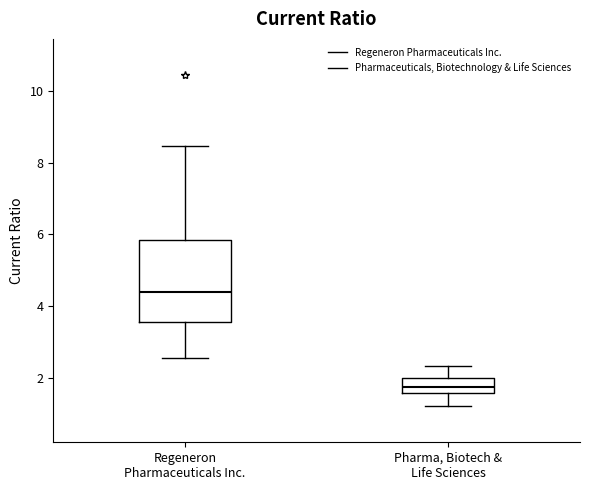

Reading left to right, read every box against the y-axis: the position of its median line, the range the box covers, and the ends of its whiskers. The values are not printed on the chart, so give them approximately, as read against the axis.

Regeneron Pharmaceuticals Inc.: median 4.4, box 3.6 to 5.8, whiskers 2.6 to 8.4
Pharma, Biotech & Life Sciences: median 1.8, box 1.6 to 2.0, whiskers 1.2 to 2.4